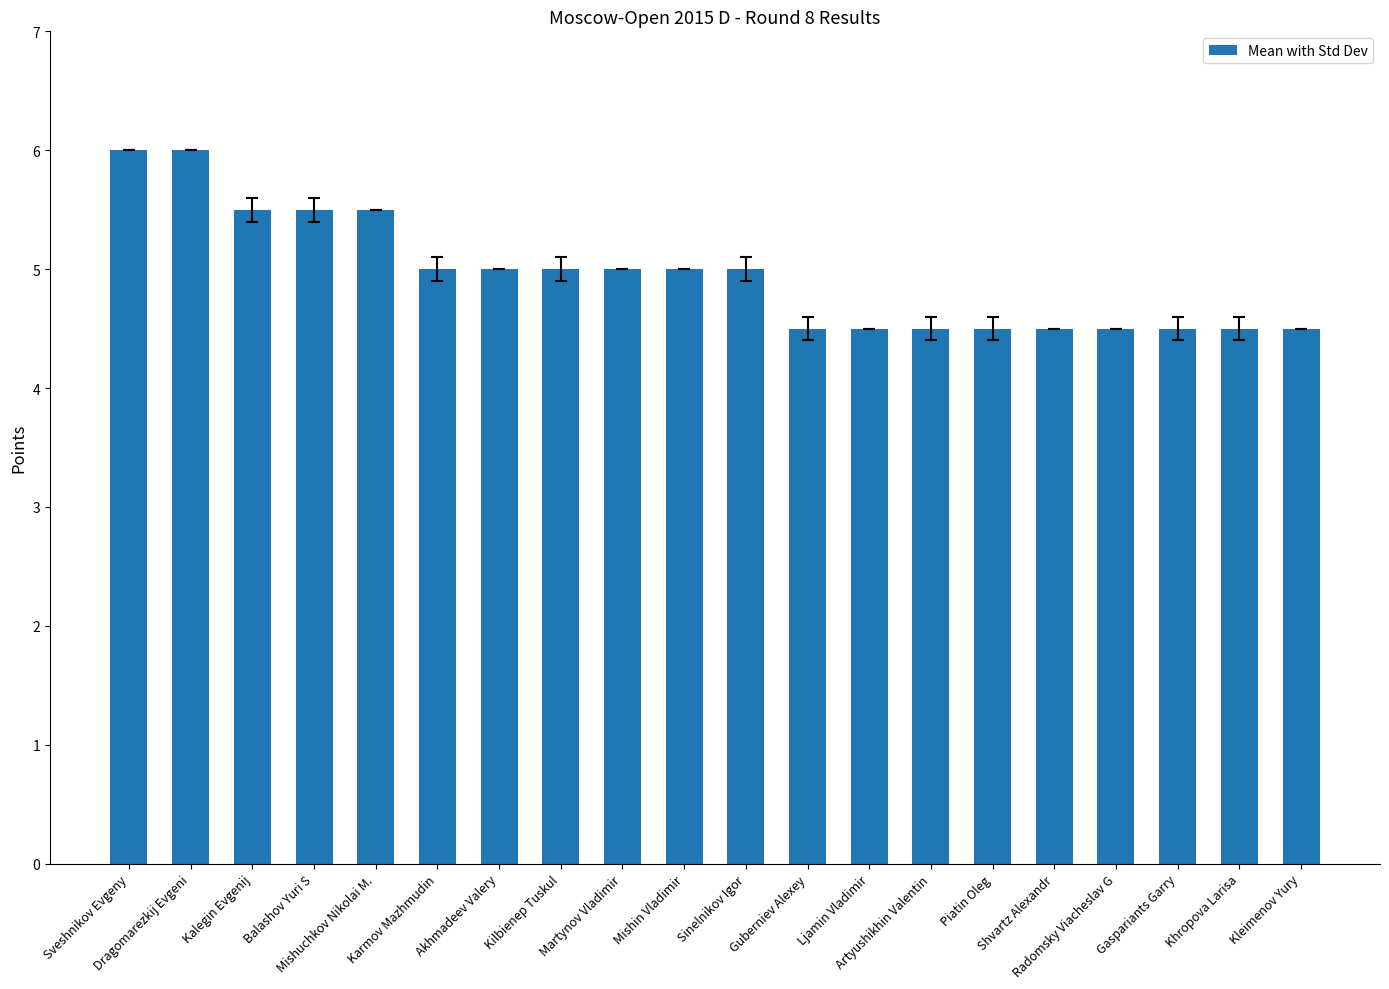

True or false: the data shows 2.7 at Radomsky Viacheslav G.

False